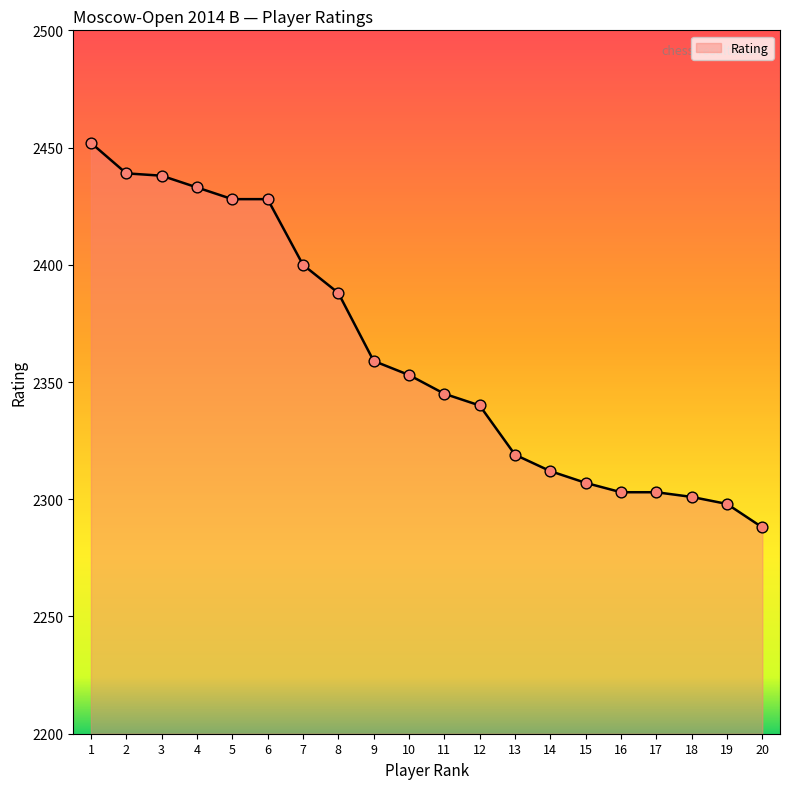

Approximately how many times larger is the value at 15 compared to 13?

1.0